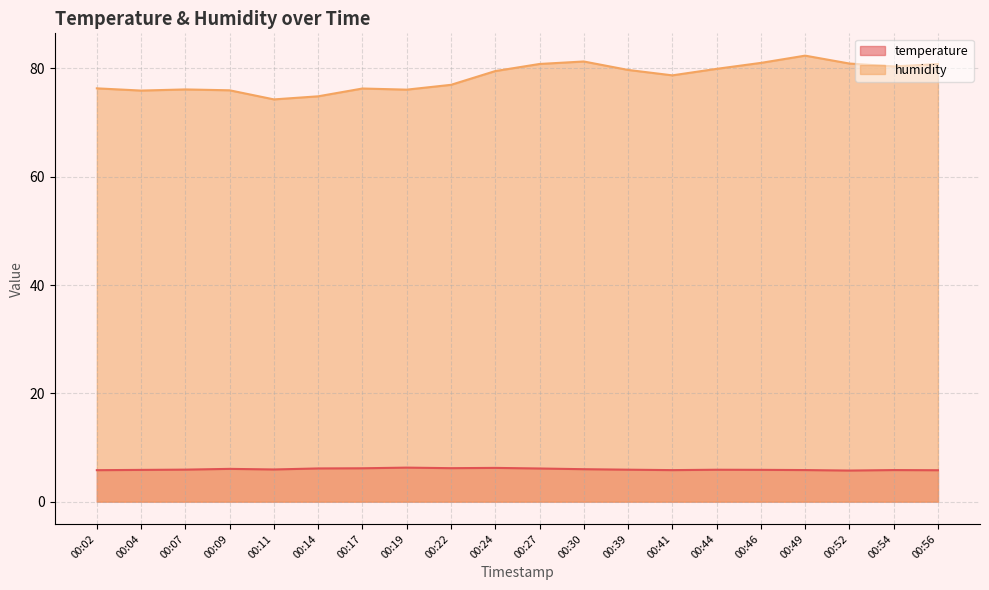

True or false: humidity and temperature cross at least once.

False